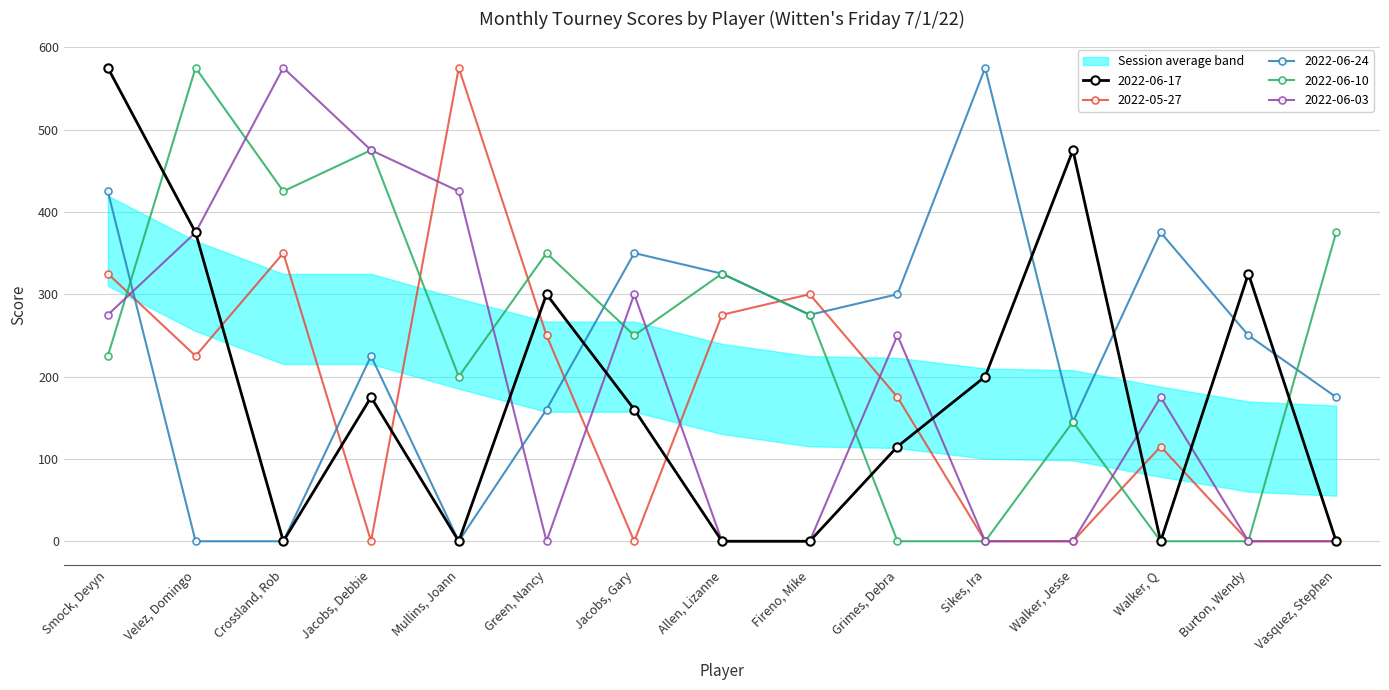

At which category is the sum across all series the highest?

Smock, Devyn